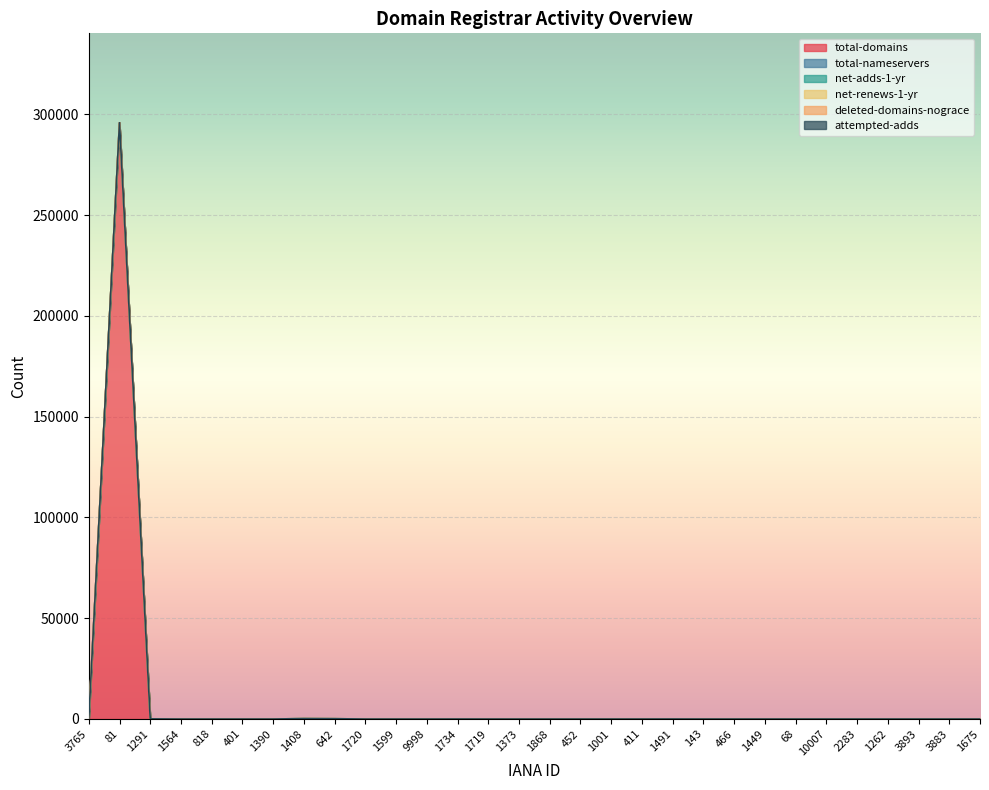

Which series changed the most between 1720 and 68?

total-domains